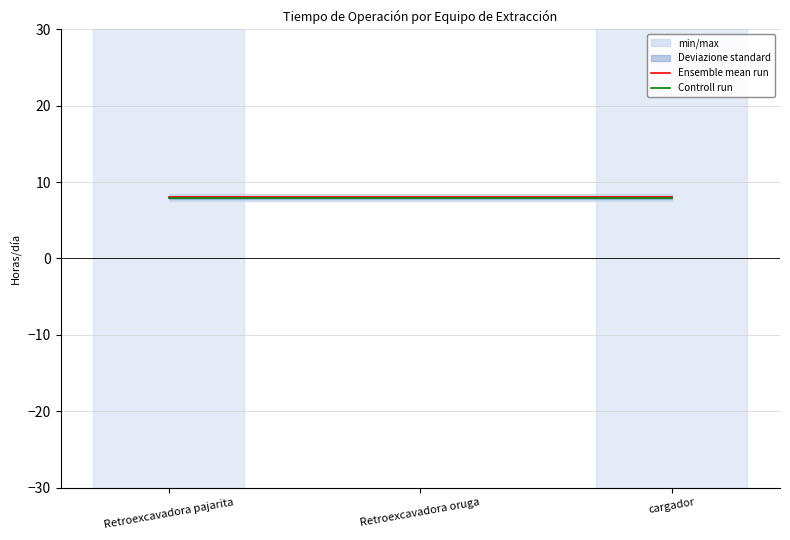

How many data points does each series have?

3